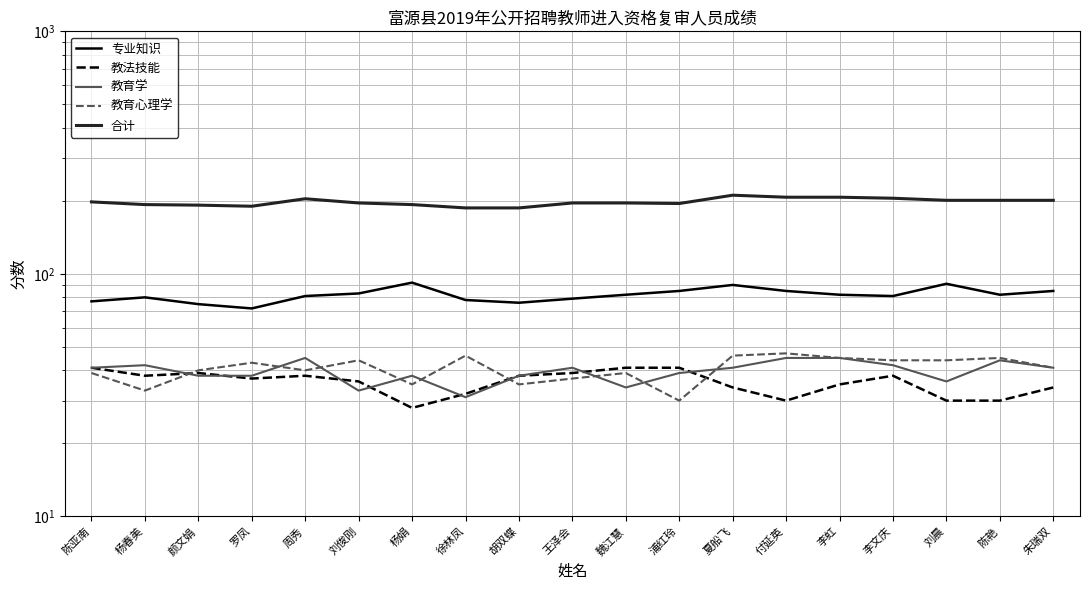

The value of 教育心理学 at 胡双蝶 is 56. True or false?

False